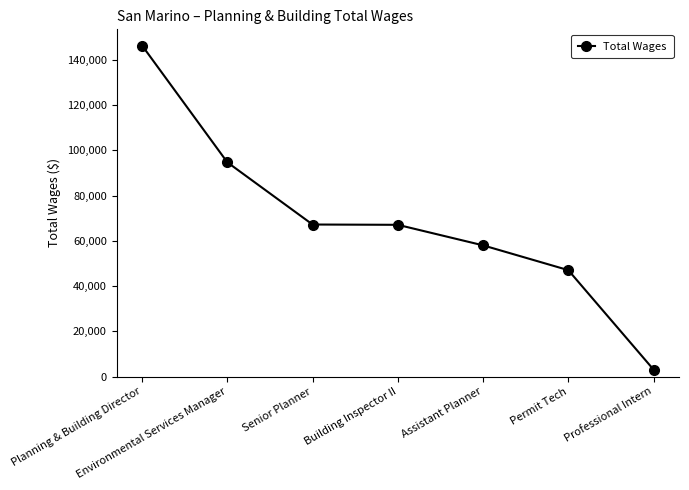

What value does the data have at Planning & Building Director?

146389